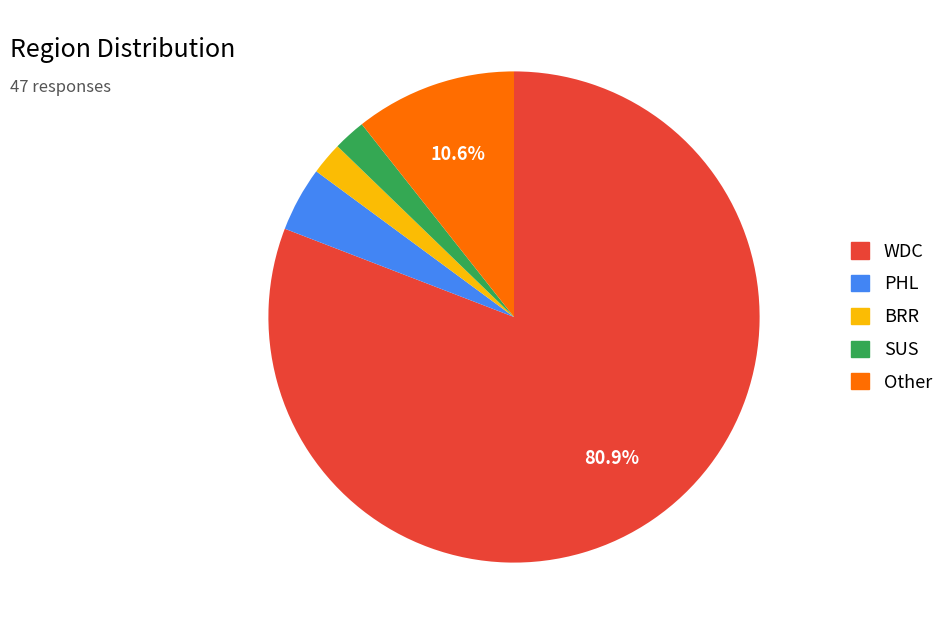

Combined, do WDC and SUS account for over 50%?

Yes